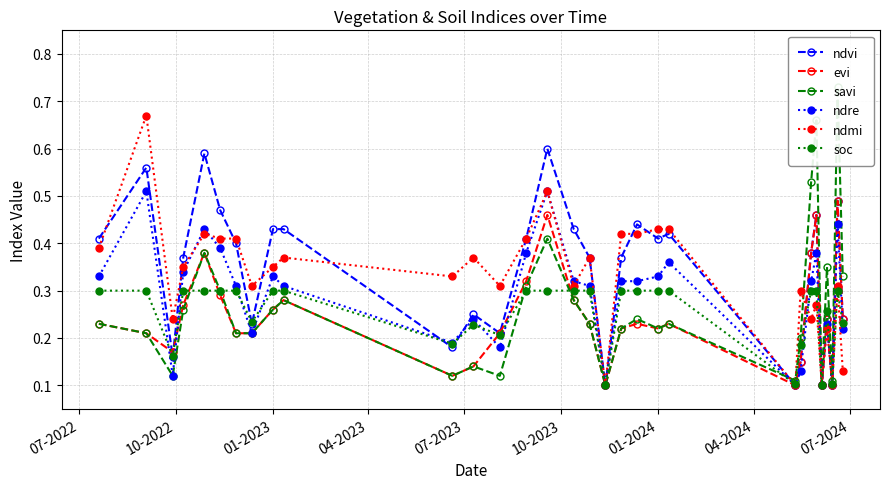

What are all the series names shown in the legend?

ndvi, evi, savi, ndre, ndmi, soc